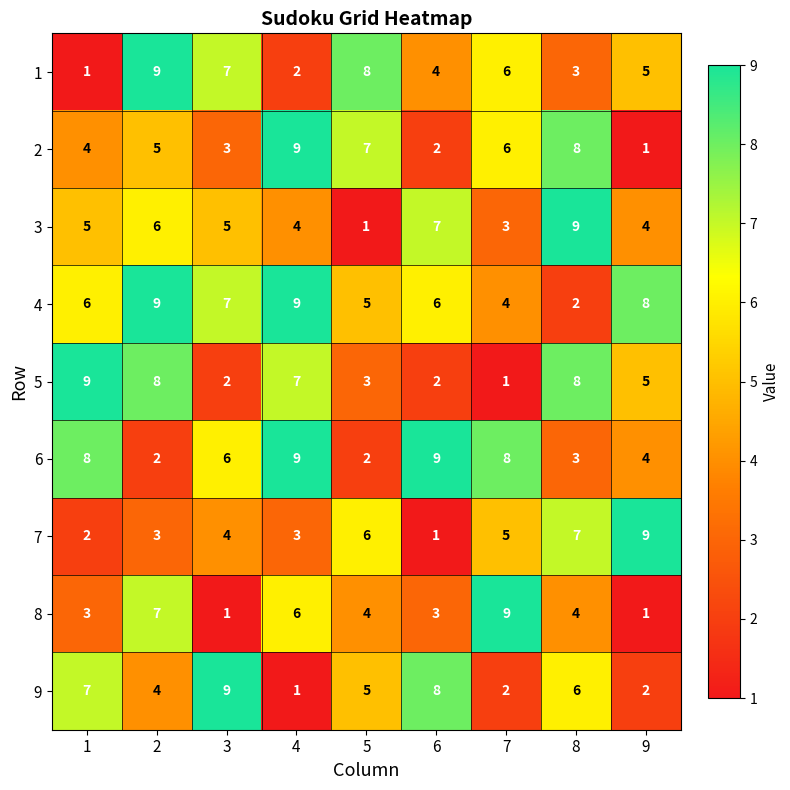

What is the highest value of the 8 series?

9